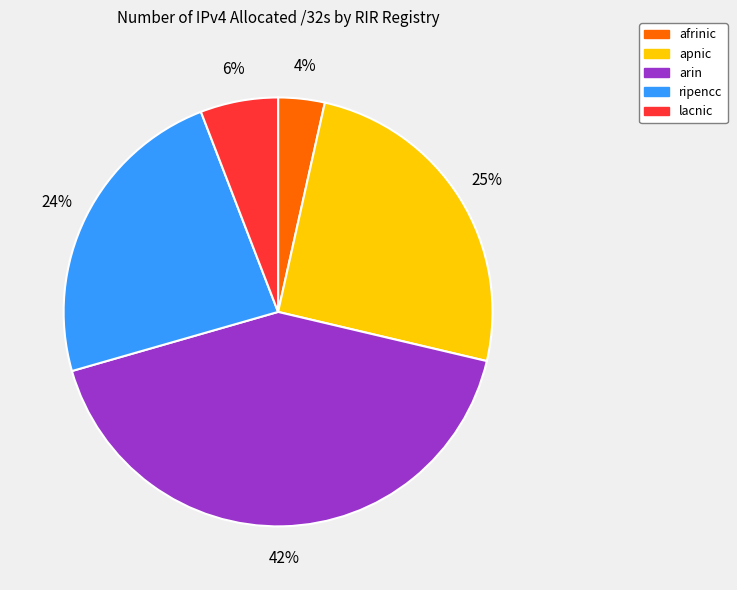

Does any single category account for the majority?

No